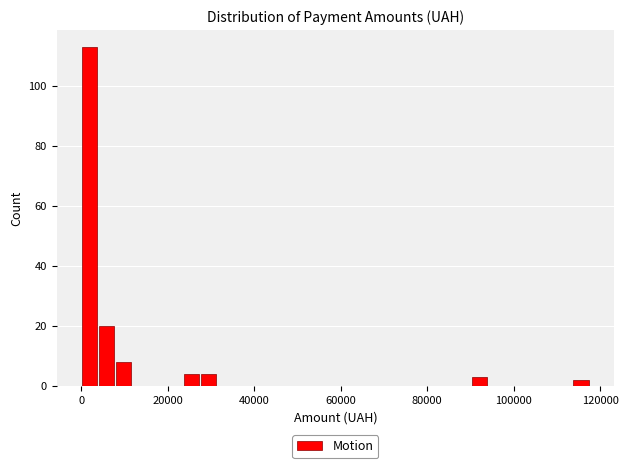

Read against the x-axis, roughly where is the centre of the tallest bar?

2000